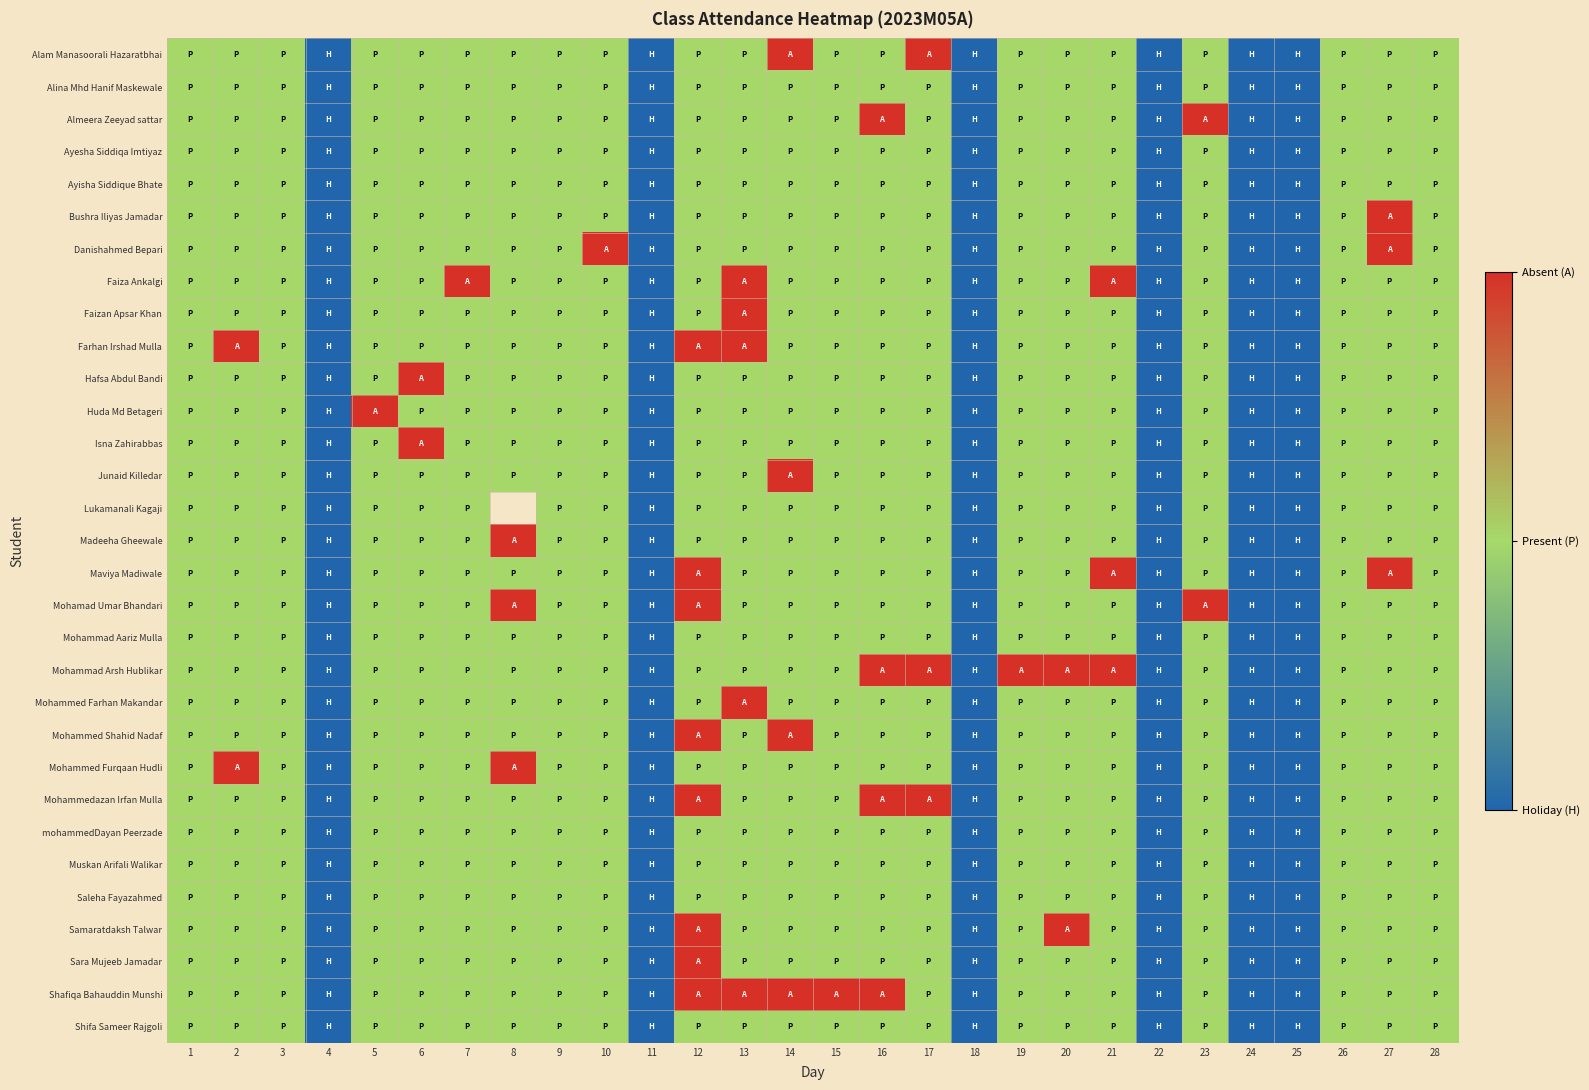

Rank the categories by mohammedDayan Peerzade value from lowest to highest.

4, 11, 18, 22, 24, 25, 1, 2, 3, 5, 6, 7, 8, 9, 10, 12, 13, 14, 15, 16, 17, 19, 20, 21, 23, 26, 27, 28